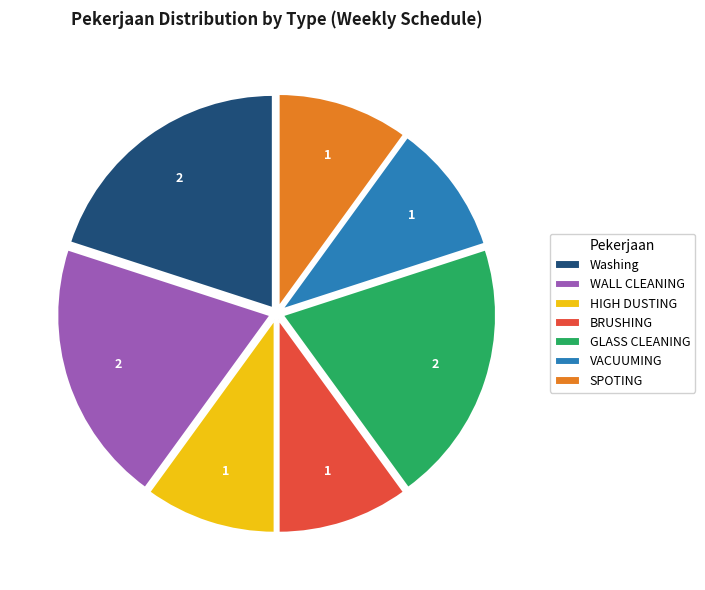

Count the number of slices in the pie.

7